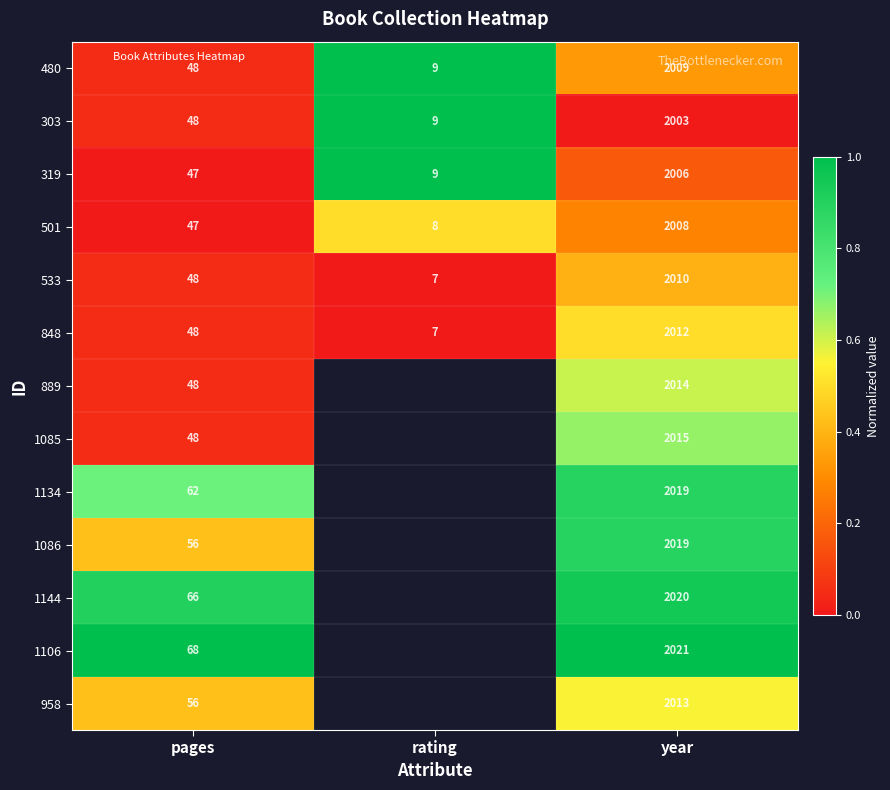

Is the value of 303 at rating greater than the value of 319 at pages?

No